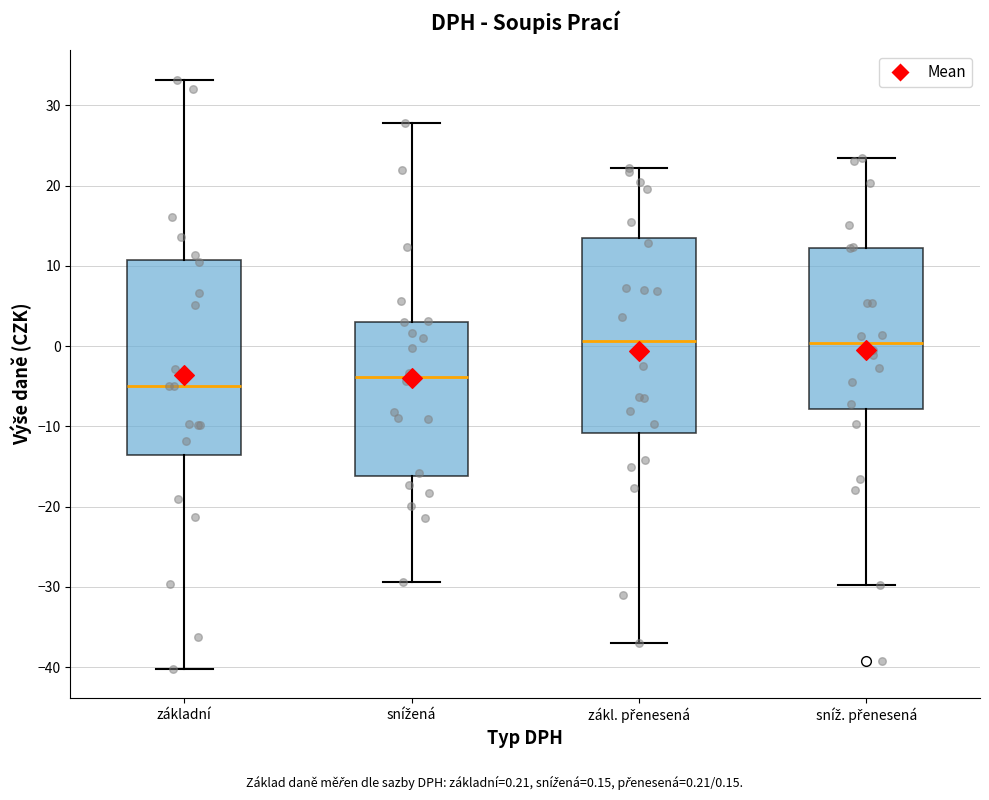

Reading left to right, transcribe this box plot: for each box, give where its median line is, the range the box spans, and where its two whiskers end, as read against the y-axis. The values are not printed on the chart, so give them approximately, as read against the axis.

základní: median -5, box -14 to 11, whiskers -40 to 33
snížená: median -4, box -16 to 3, whiskers -29 to 28
zákl. přenesená: median 1, box -11 to 14, whiskers -37 to 22
sníž. přenesená: median 0, box -8 to 12, whiskers -30 to 23